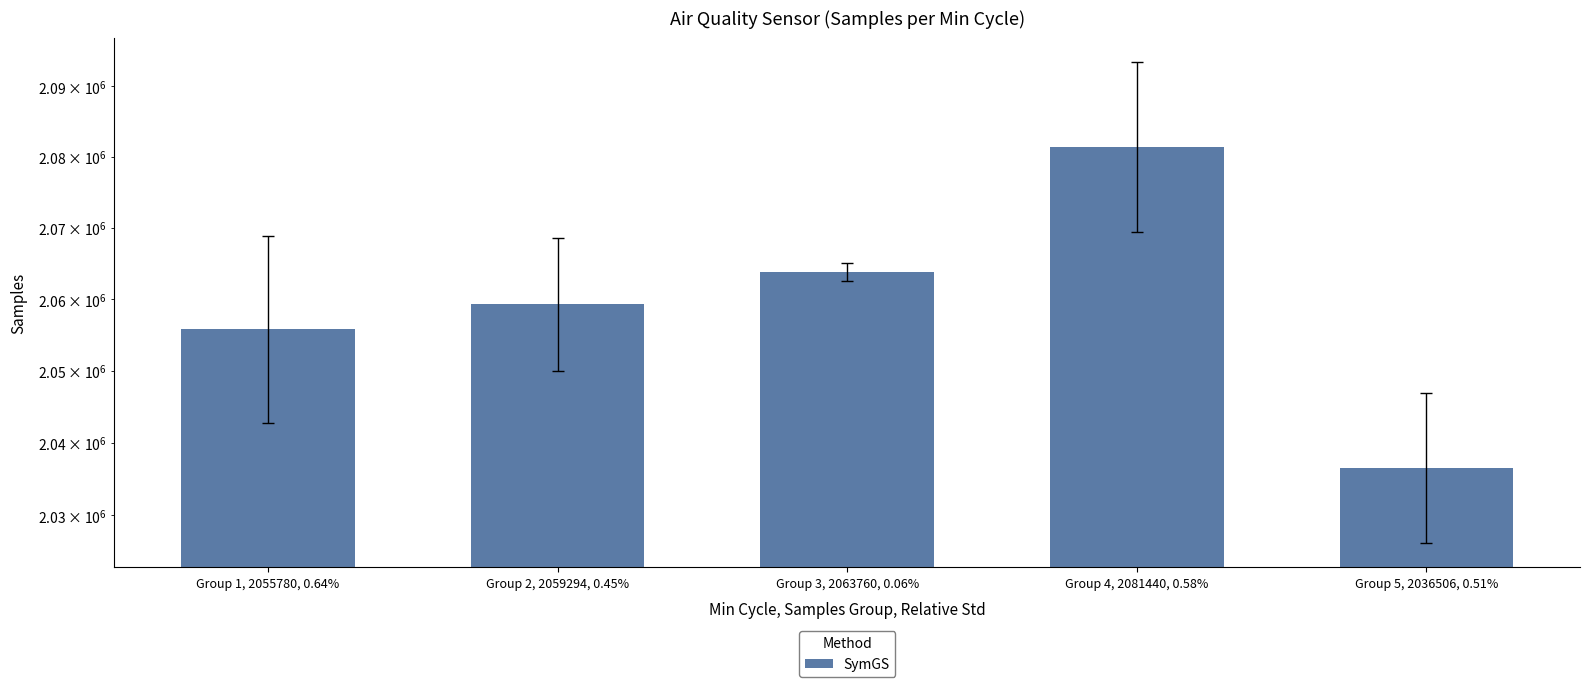

What is the difference between the values at Group 4, 2081440, 0.58% and Group 3, 2063760, 0.06%?

17679.7